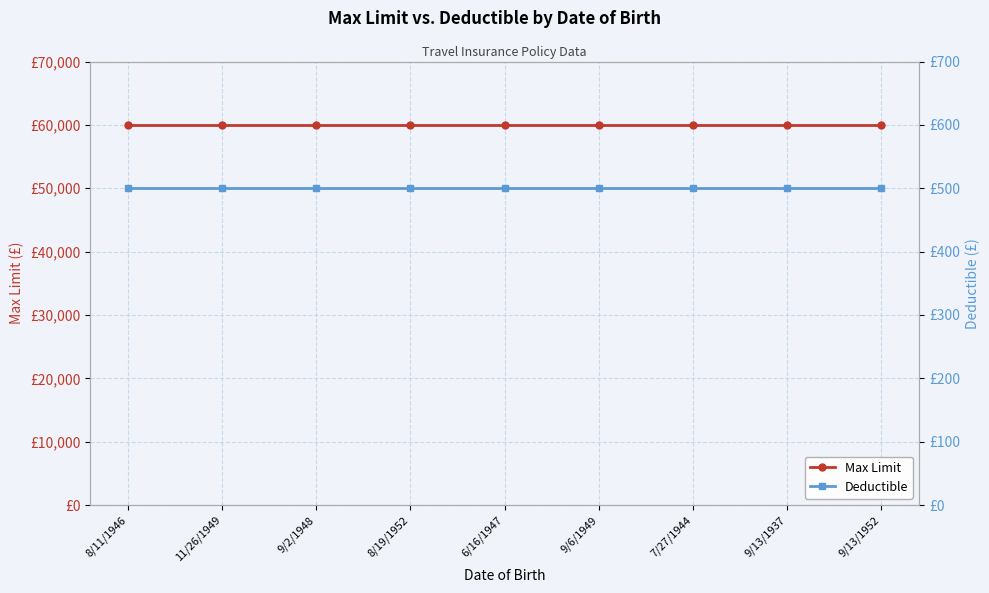

What position from the right is 9/6/1949?

4